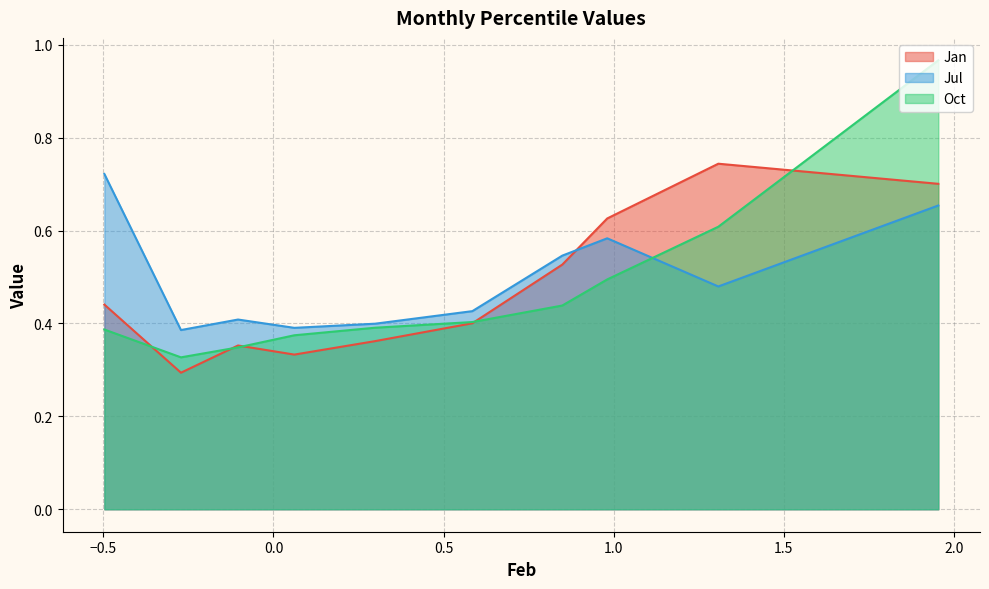

Which series has the widest spread of values?

Oct